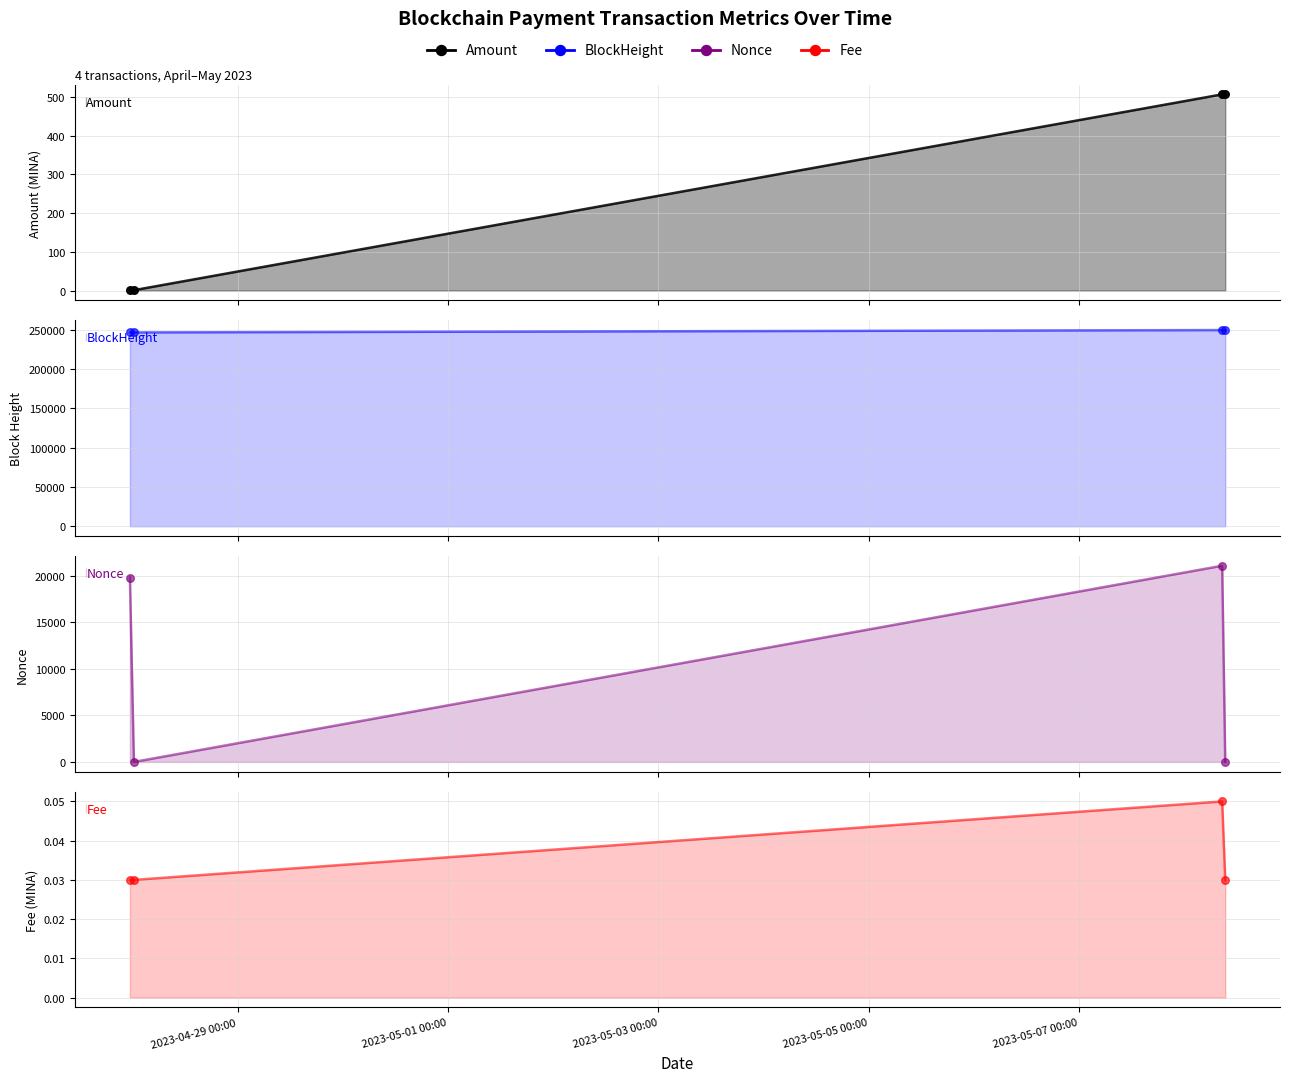

Which series reaches the minimum Y coordinate?

Nonce